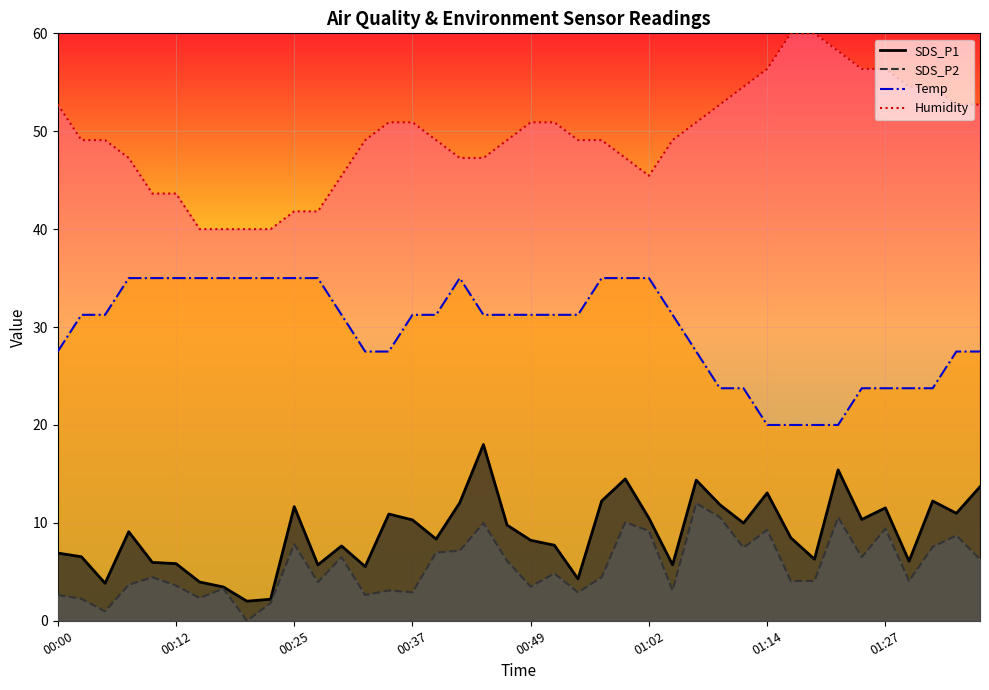

What is the total value across all series at 00:54?

87.5